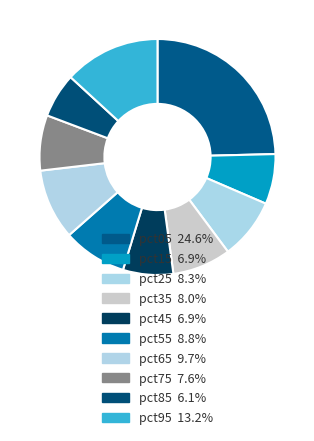

How many segments does this pie chart have?

10